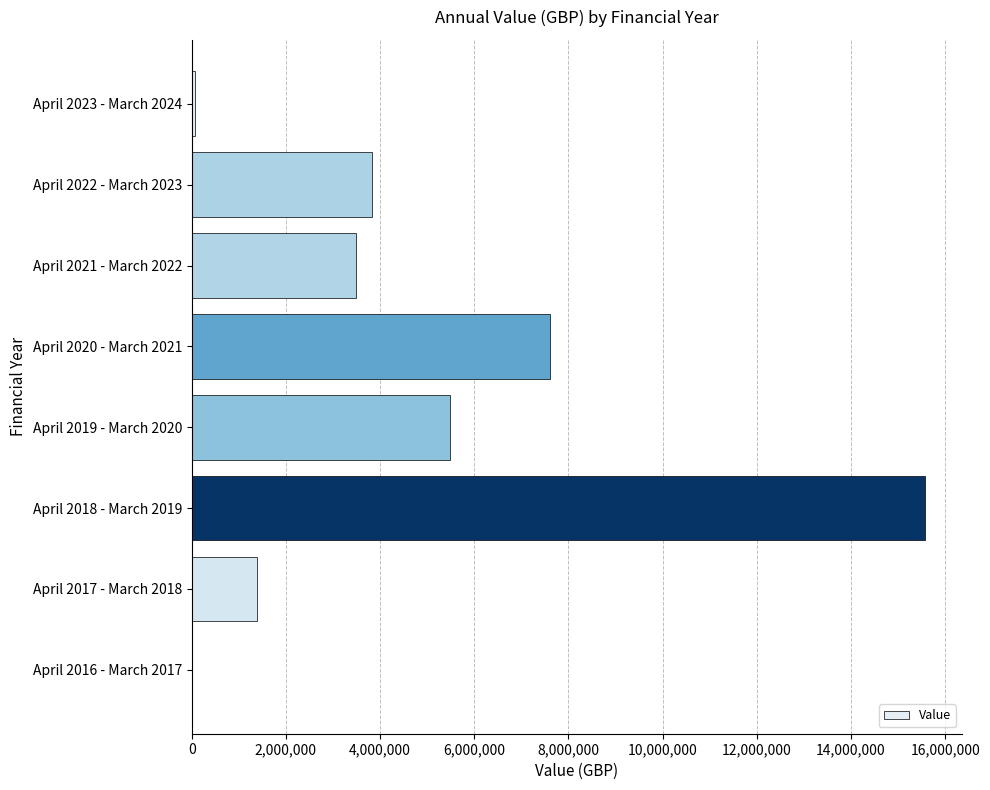

Which label corresponds to the largest value in the chart?

April 2018 - March 2019